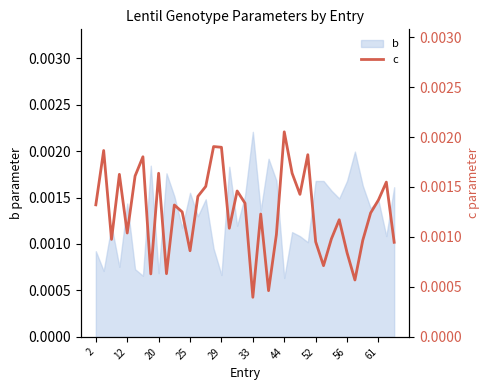

At which label does b reach its peak?

33